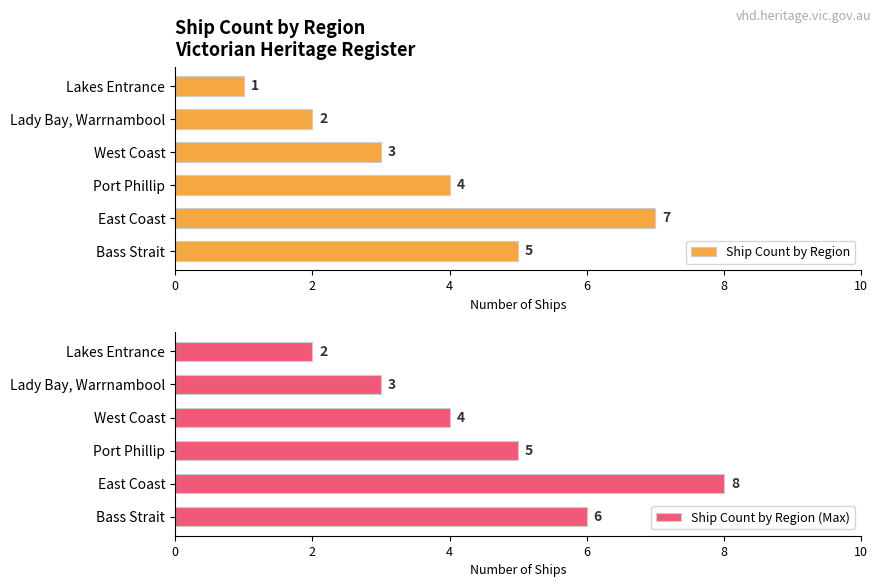

At 2, list the series in order from largest to smallest.

Ship Count by Region (Max), Ship Count by Region